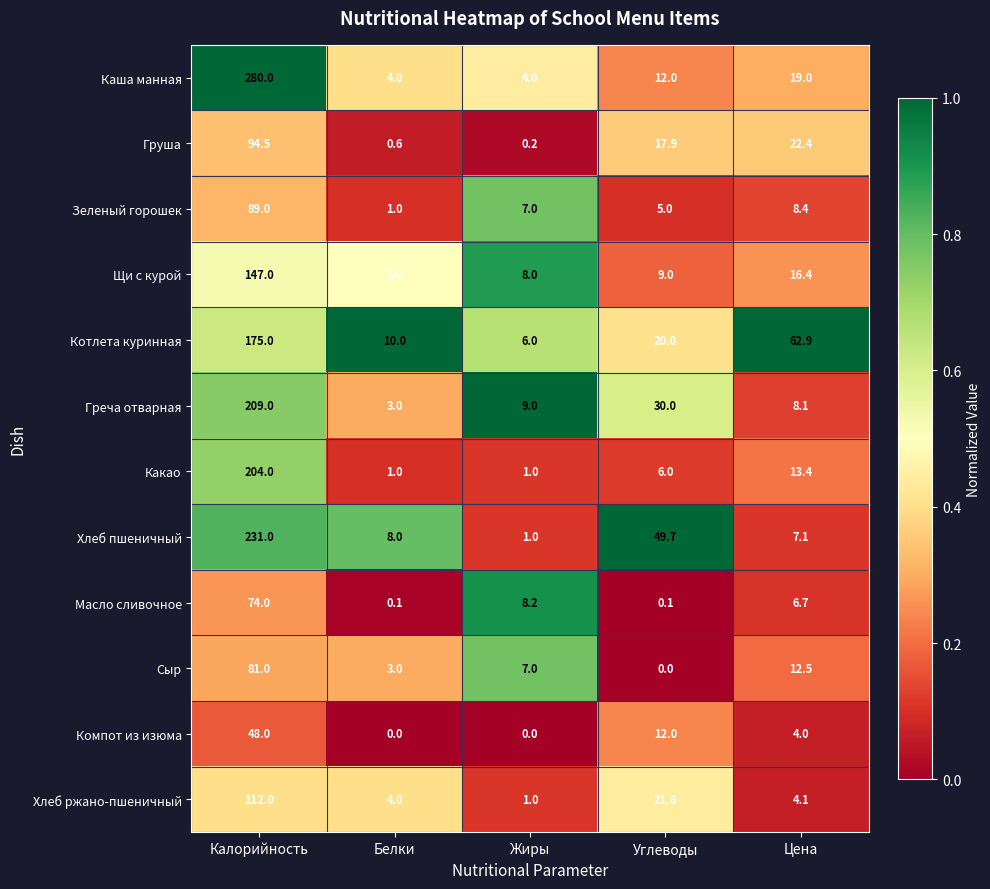

Is it true that Котлета куринная equals 15.5 at Белки?

False